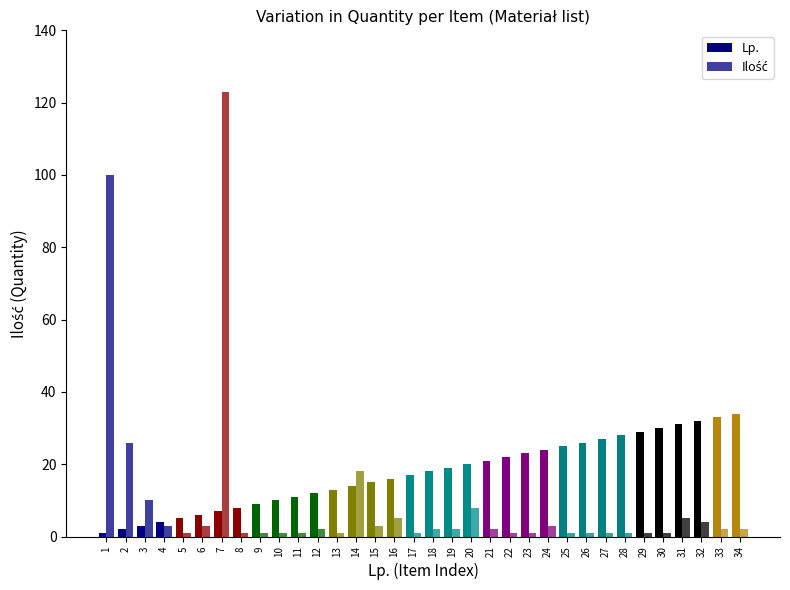

The Lp. series shows 26 at 26. True or false?

True